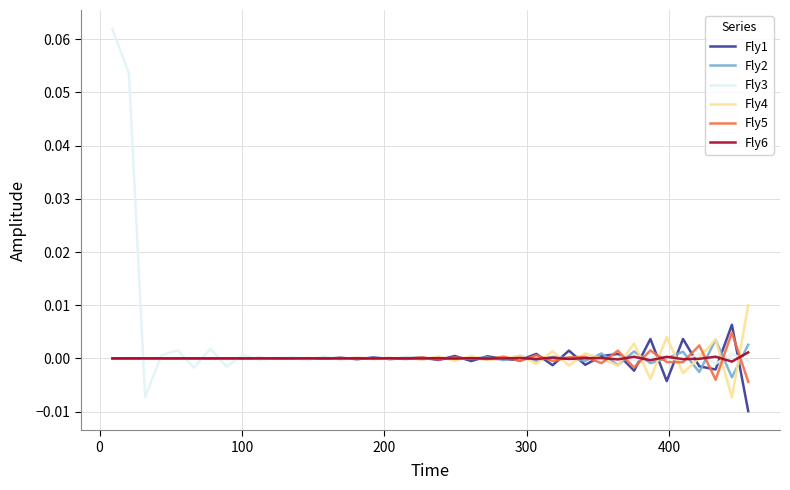

What are all the series names shown in the legend?

Fly1, Fly2, Fly3, Fly4, Fly5, Fly6